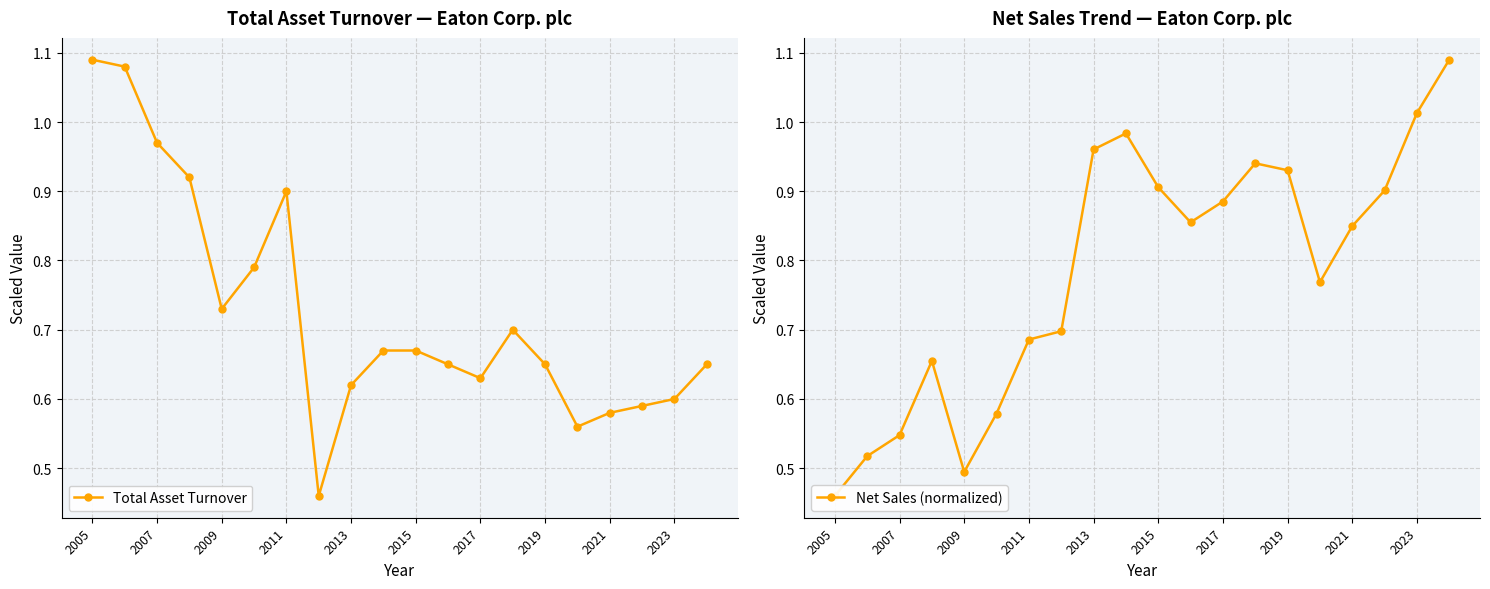

What is the sum of all Total Asset Turnover values?

14.5